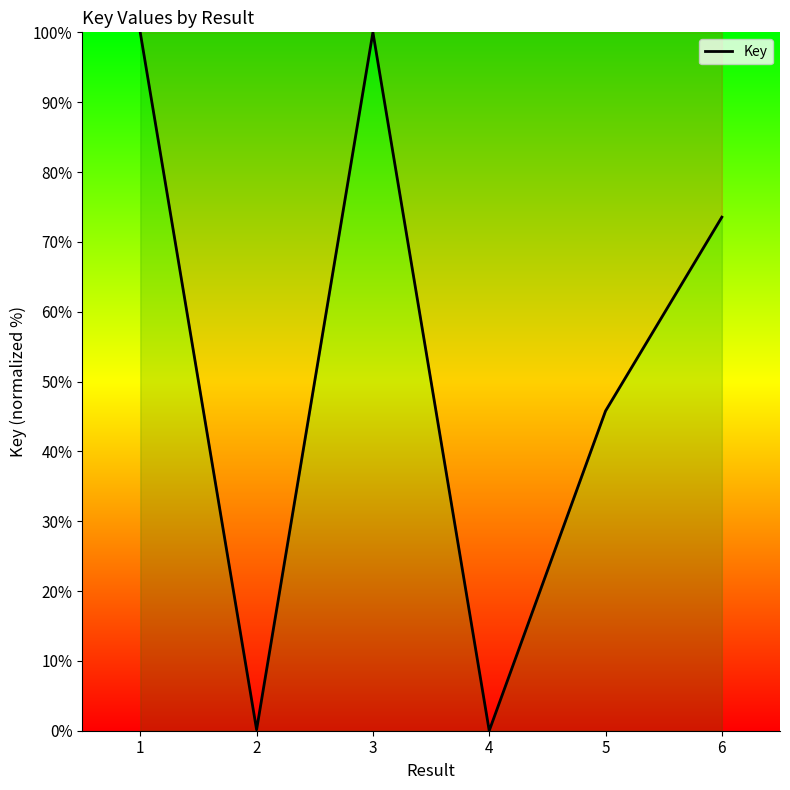

Approximately how many times larger is the value at 3 compared to 6?

1.4